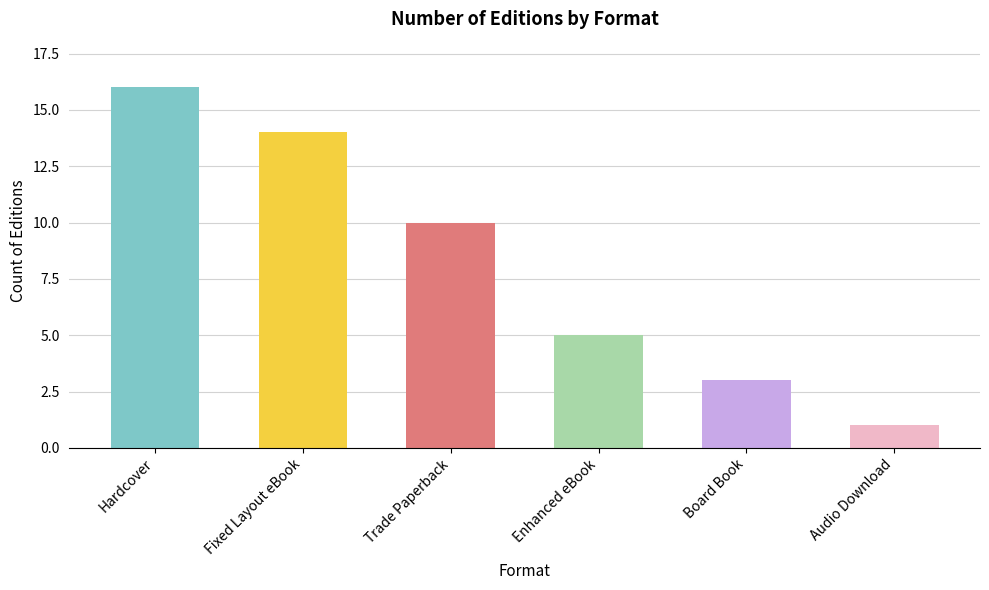

Where is the data nearest to the value 8?

Trade Paperback